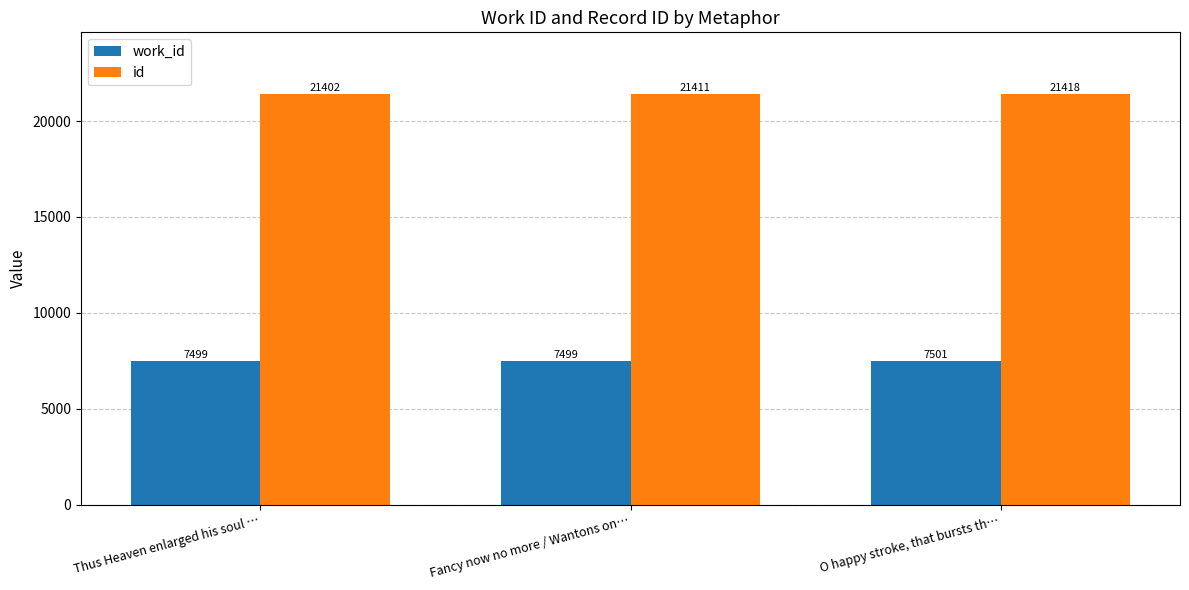

What is the sum of all id values?

64231